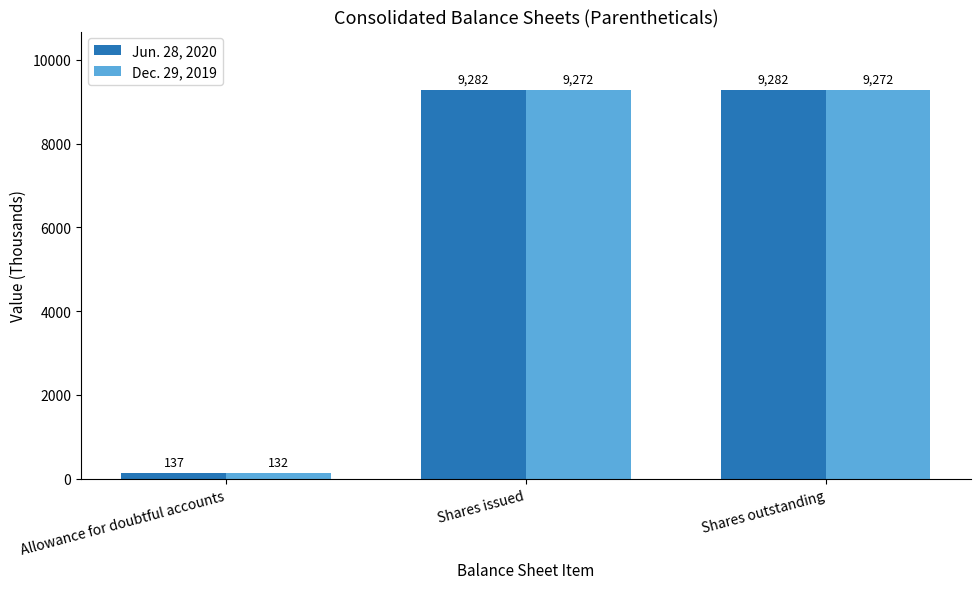

What are all the series names shown in the legend?

Jun. 28, 2020, Dec. 29, 2019